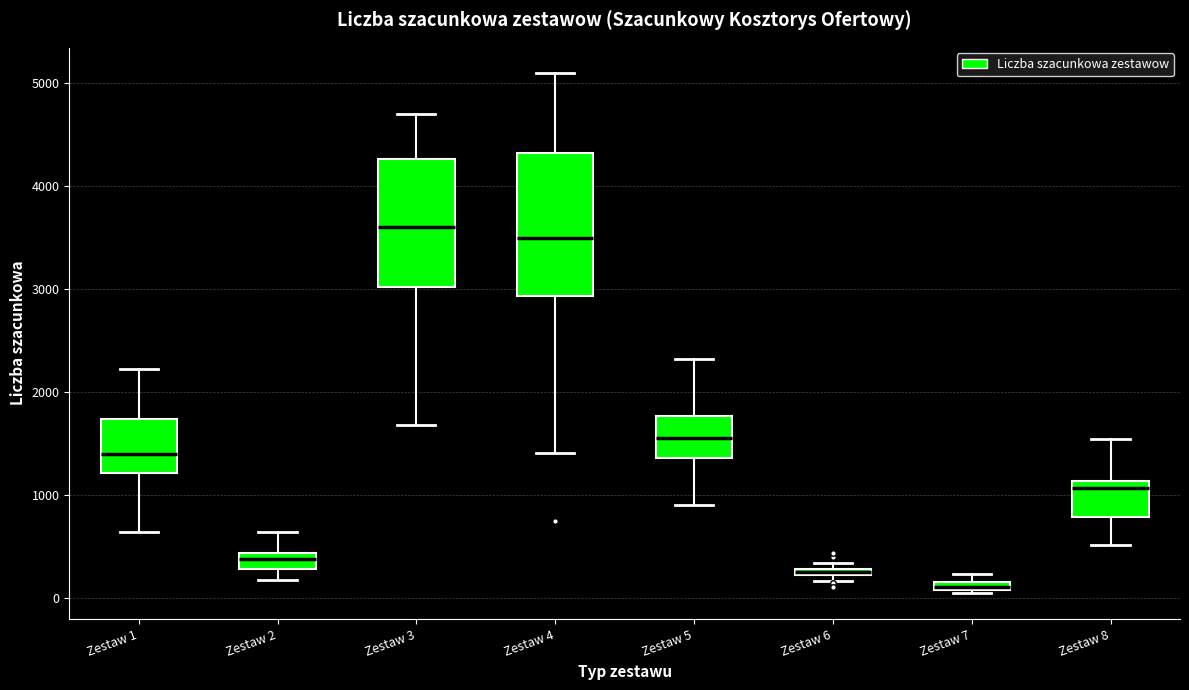

Which box's median line is the highest?

Zestaw 3